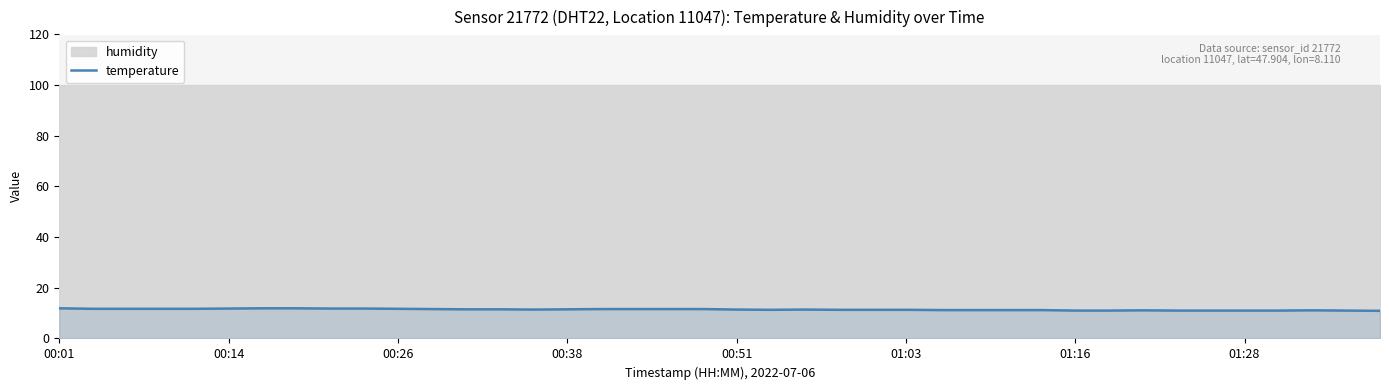

What is the minimum value for temperature?

10.9